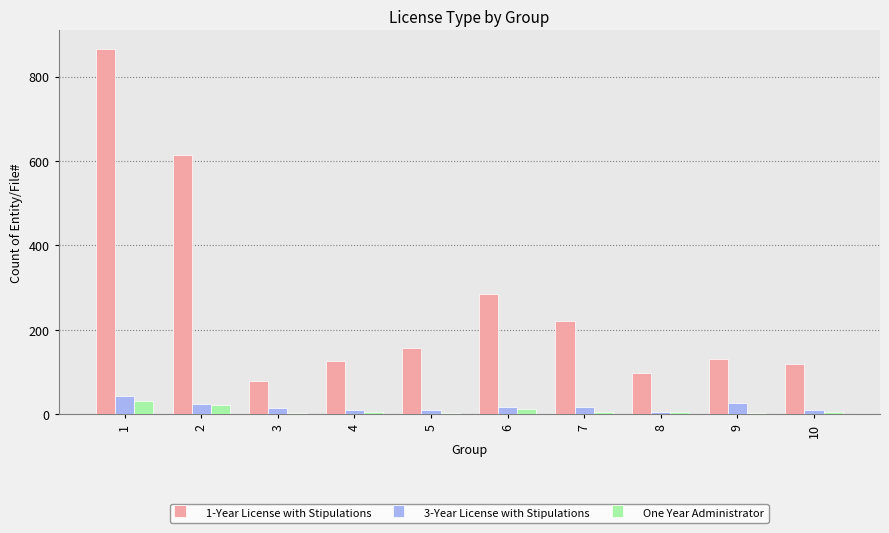

What is the maximum value shown in the chart?

866